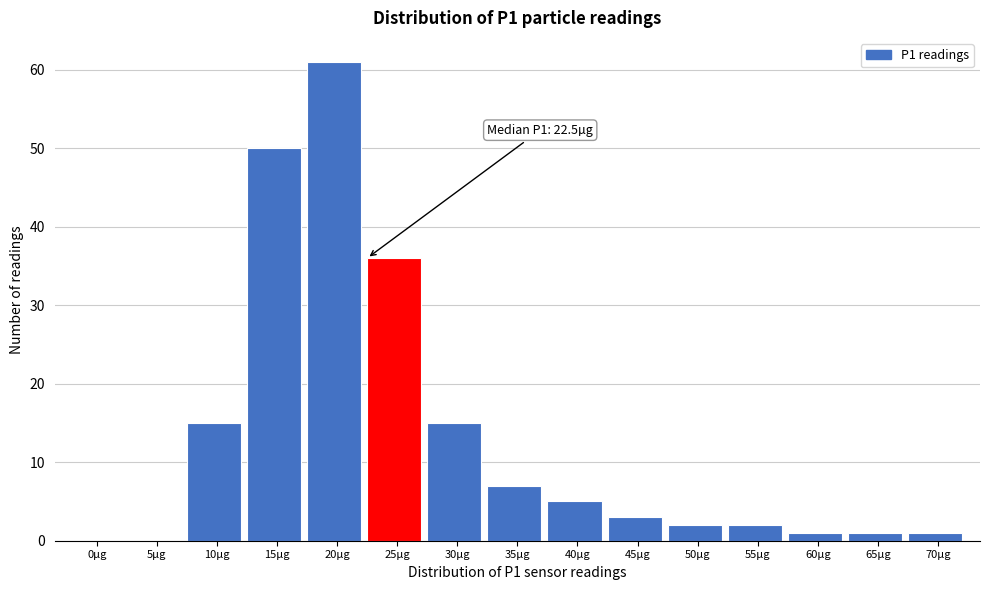

Reading left to right, what are all the values shown in this chart?

0µg=0	5µg=0	10µg=15	15µg=50	20µg=61	25µg=36	30µg=15	35µg=7	40µg=5	45µg=3	50µg=2	55µg=2	60µg=1	65µg=1	70µg=1